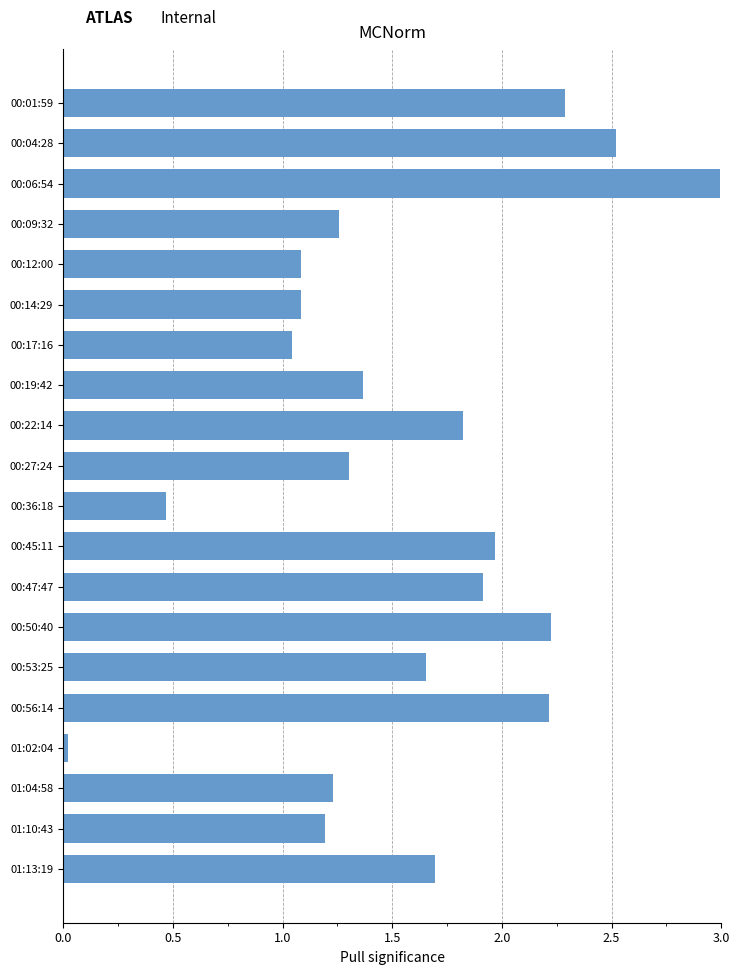

Does the chart contain any negative values?

No